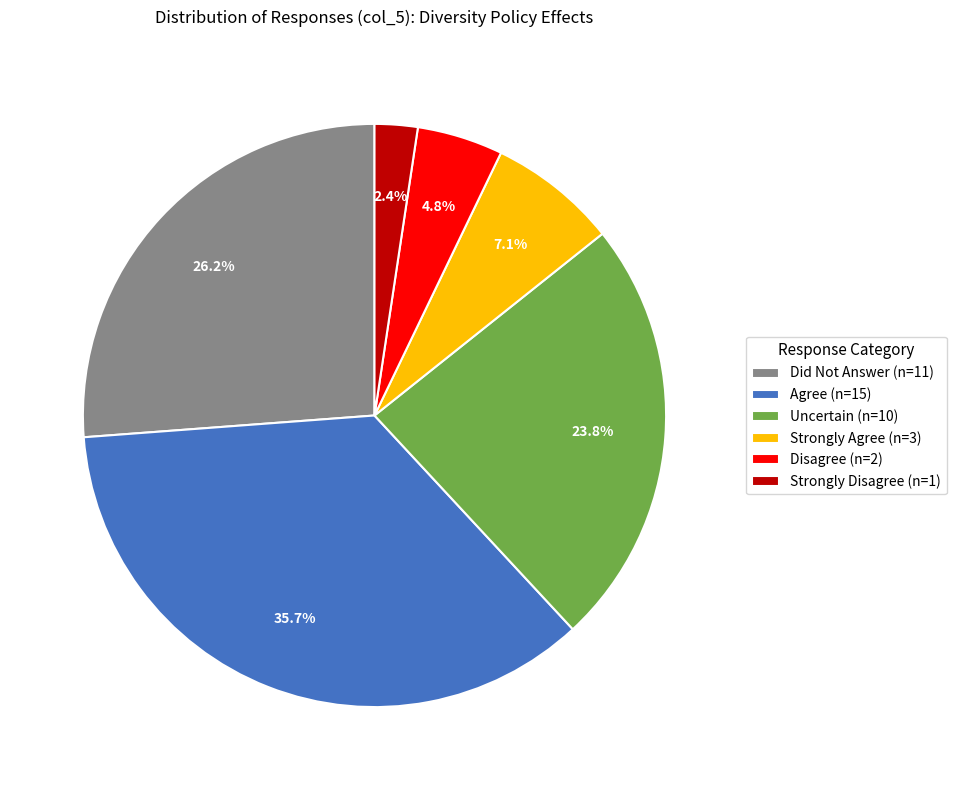

Between Uncertain (n=10) and Strongly Disagree (n=1), which is larger?

Uncertain (n=10)